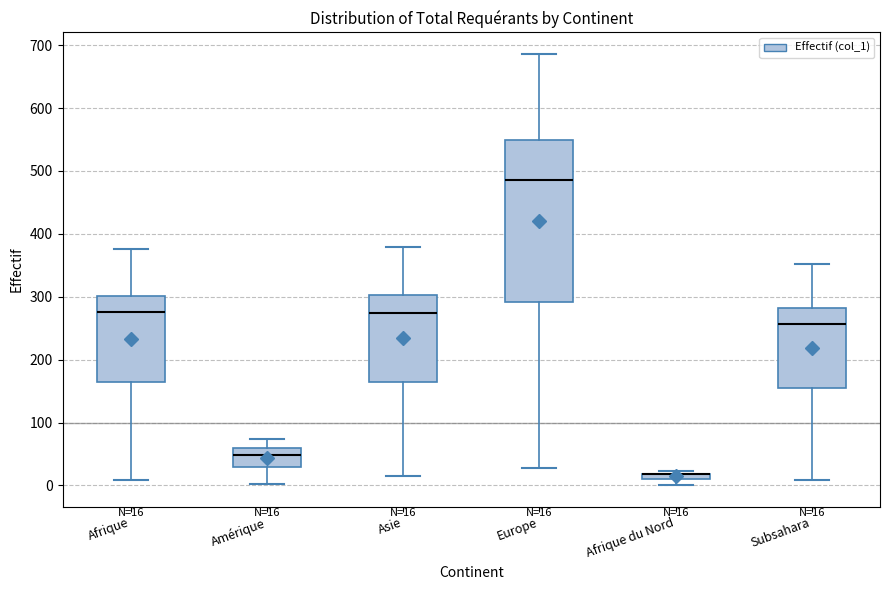

Comparing the boxes themselves (not the whiskers), which one is the tallest?

Europe